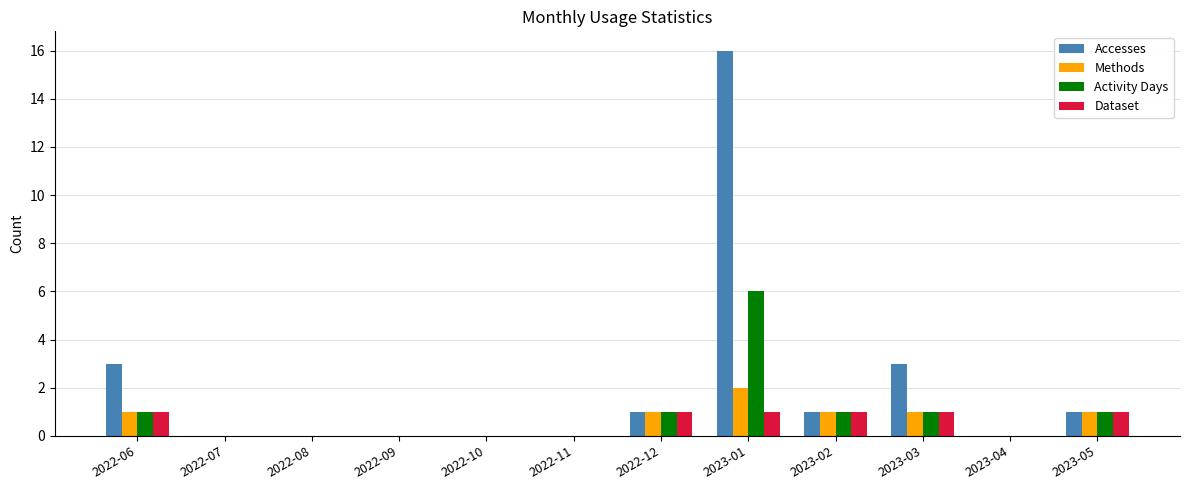

Is the value of Activity Days at 2023-05 greater than the value of Accesses at 2023-03?

No